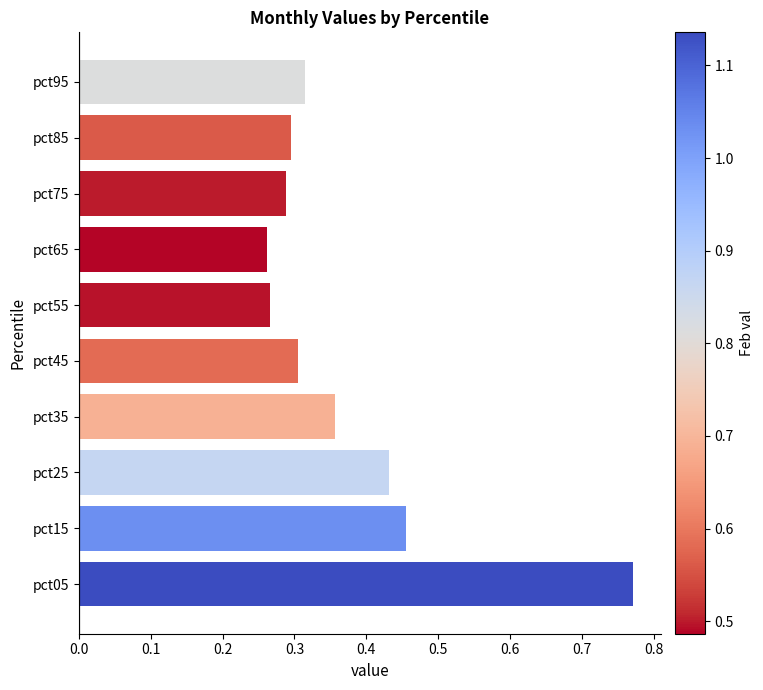

Is it true that the value at pct85 is 0.5?

False